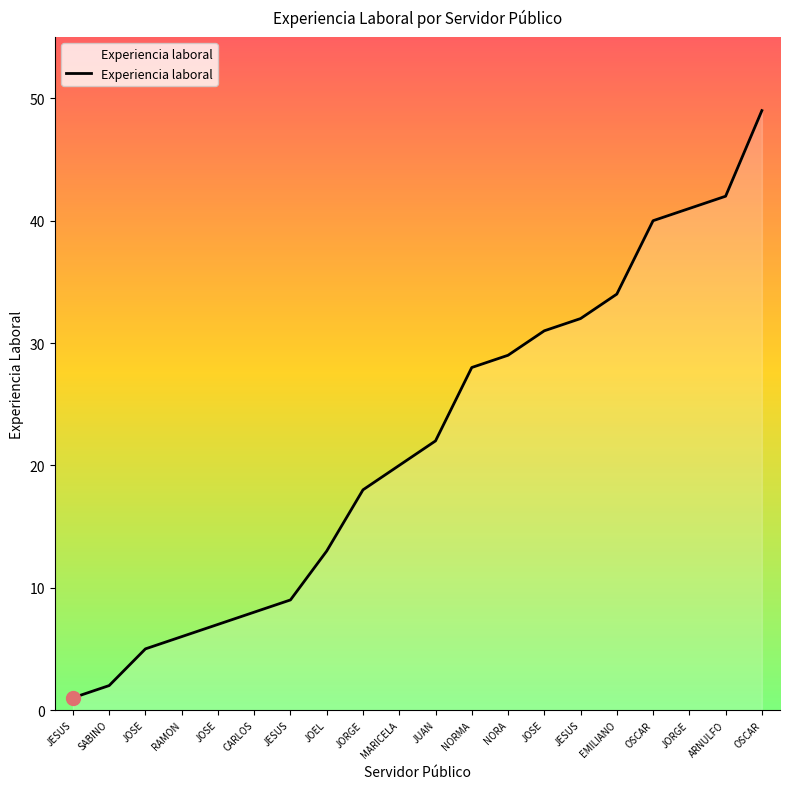

How many lines are shown in the chart?

1